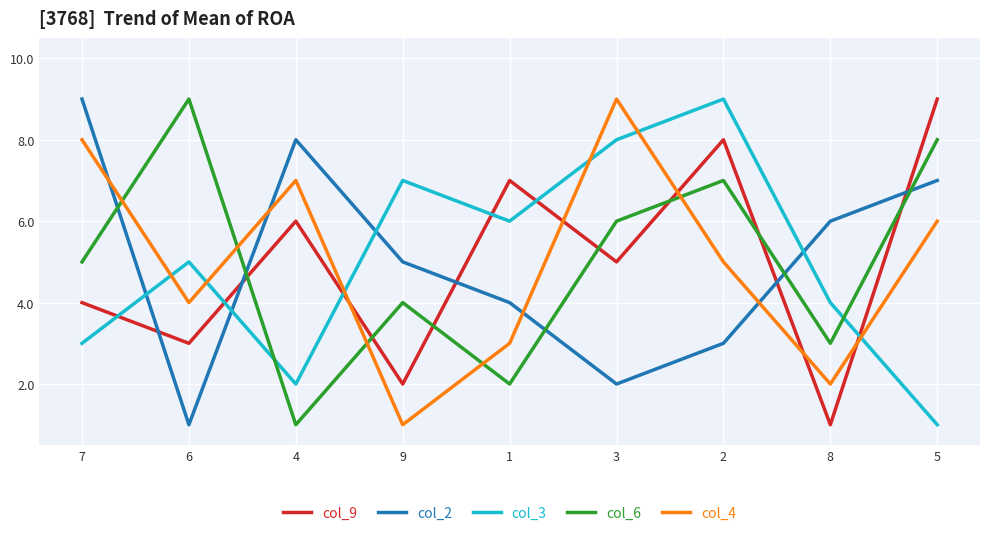

What is the sum of the col_9 values at 9 and 6?

5